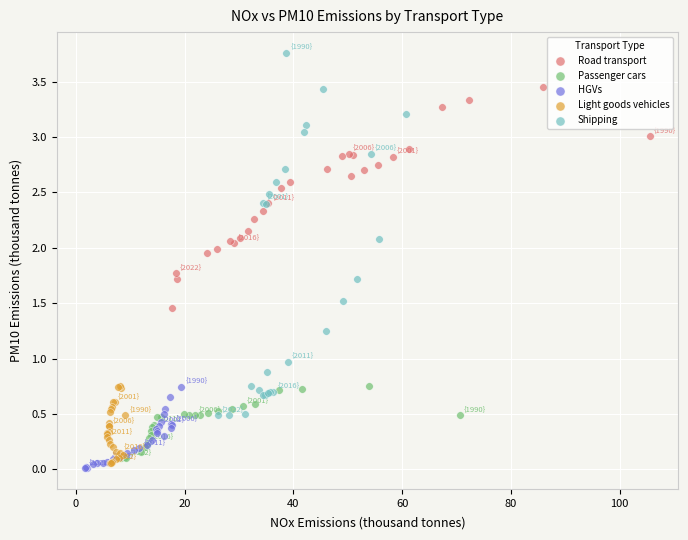

Which series contains the highest Y value?

Shipping